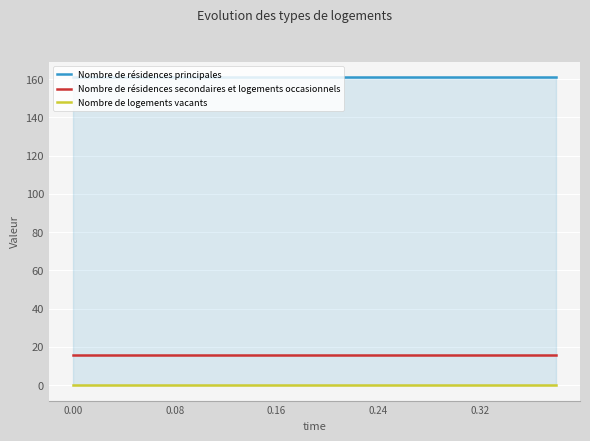

Which series has the largest total across all categories?

Nombre de résidences principales